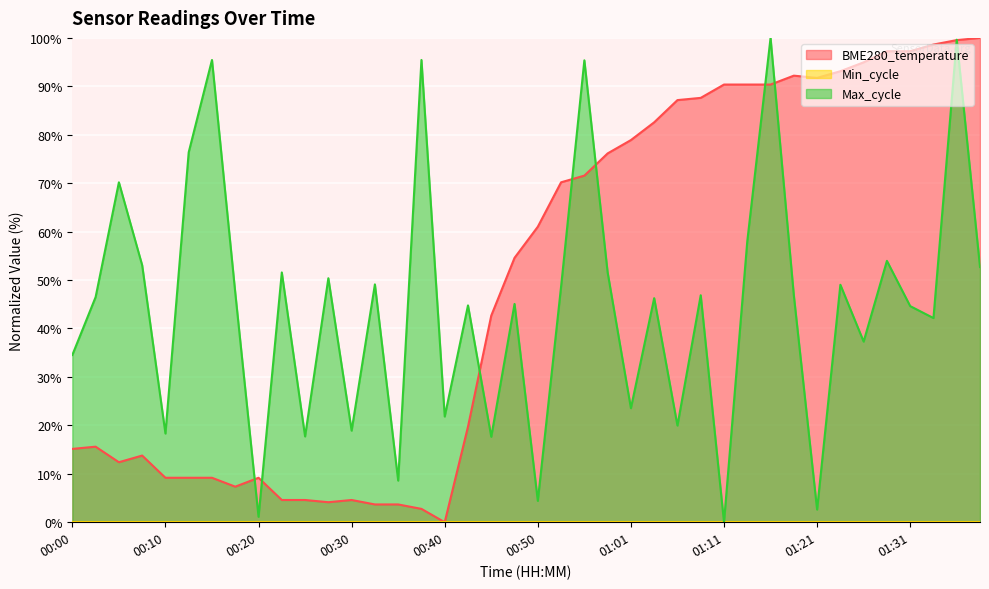

Where do Max_cycle and BME280_temperature first cross each other?

00:17 and 00:20